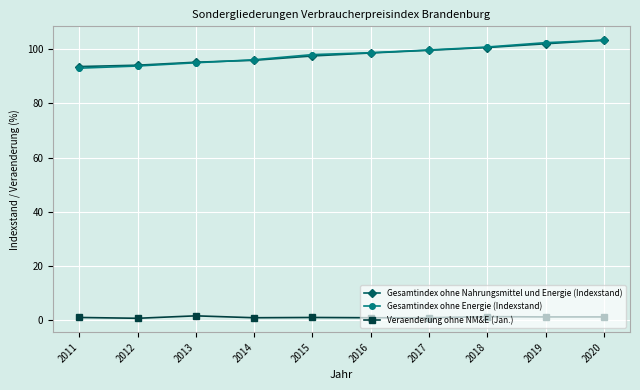

What is the difference between the highest and lowest values at 2012?

93.3